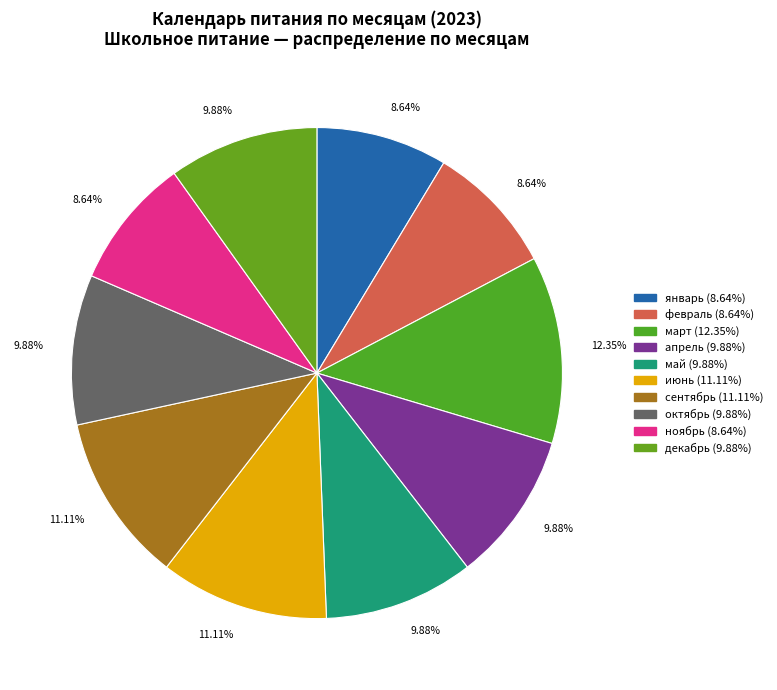

What percentage is the декабрь slice, to the nearest percent?

10%